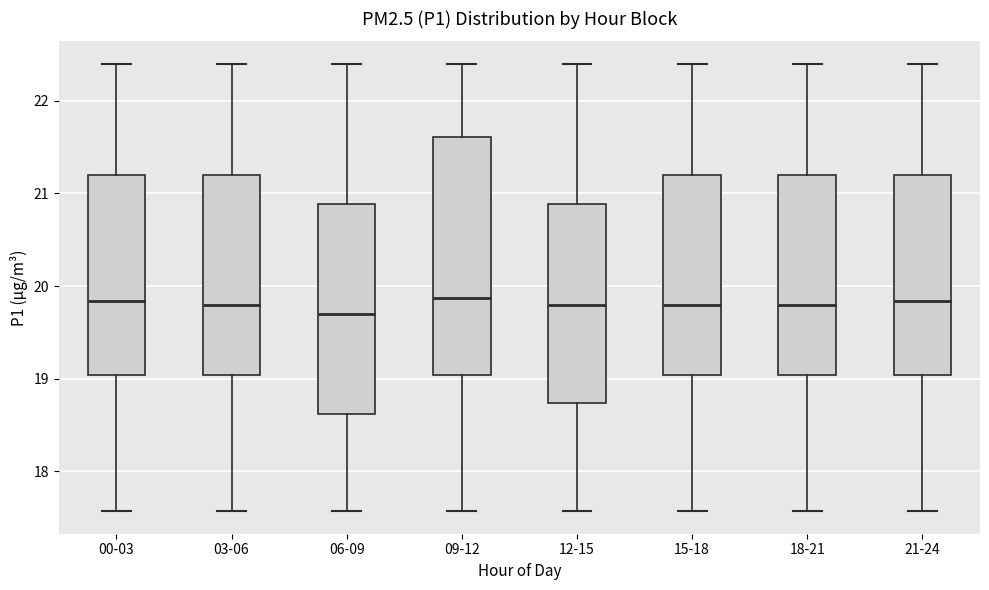

Reading left to right, transcribe this box plot: for each box, give where its median line is, the range the box spans, and where its two whiskers end, as read against the y-axis. The values are not printed on the chart, so give them approximately, as read against the axis.

00-03: median 19.8, box 19.0 to 21.2, whiskers 17.6 to 22.4
03-06: median 19.8, box 19.0 to 21.2, whiskers 17.6 to 22.4
06-09: median 19.7, box 18.6 to 20.9, whiskers 17.6 to 22.4
09-12: median 19.9, box 19.0 to 21.6, whiskers 17.6 to 22.4
12-15: median 19.8, box 18.7 to 20.9, whiskers 17.6 to 22.4
15-18: median 19.8, box 19.0 to 21.2, whiskers 17.6 to 22.4
18-21: median 19.8, box 19.0 to 21.2, whiskers 17.6 to 22.4
21-24: median 19.8, box 19.0 to 21.2, whiskers 17.6 to 22.4